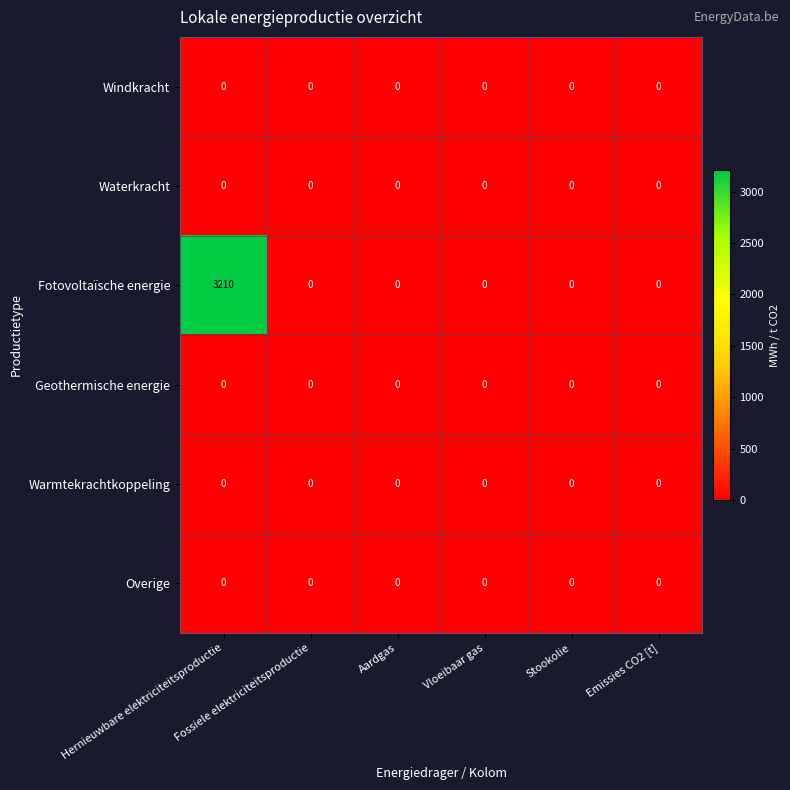

Which series has the widest spread of values?

Fotovoltaïsche energie